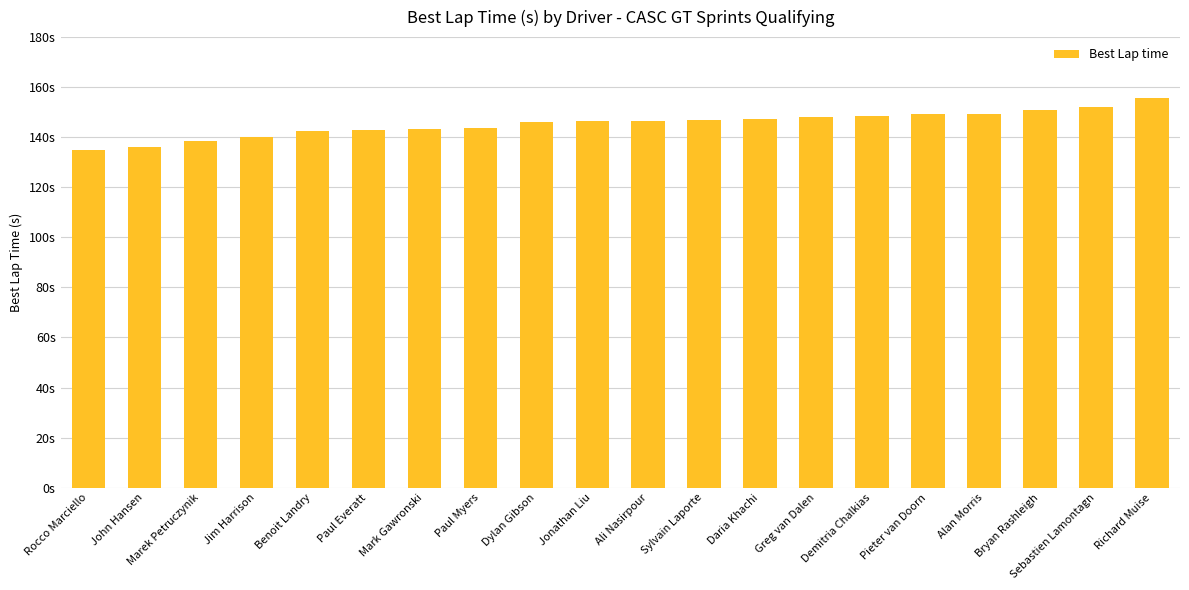

Is it true that the value at Ali Nasirpour is 59.2?

False